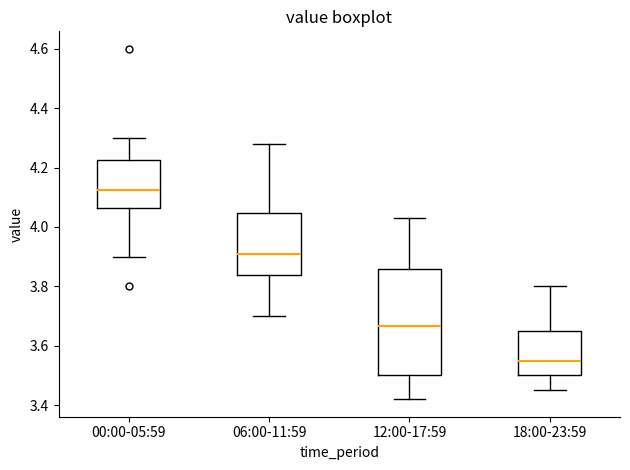

Which box is the tallest, from its lower edge to its upper edge?

12:00-17:59